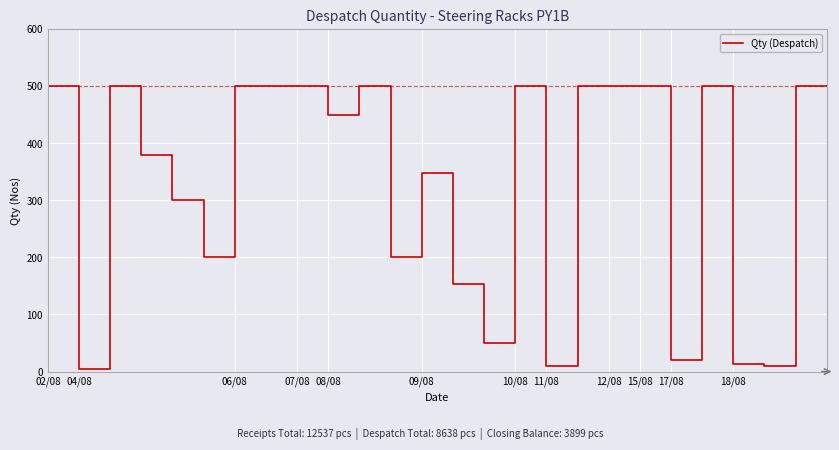

How many series are shown in this chart?

1